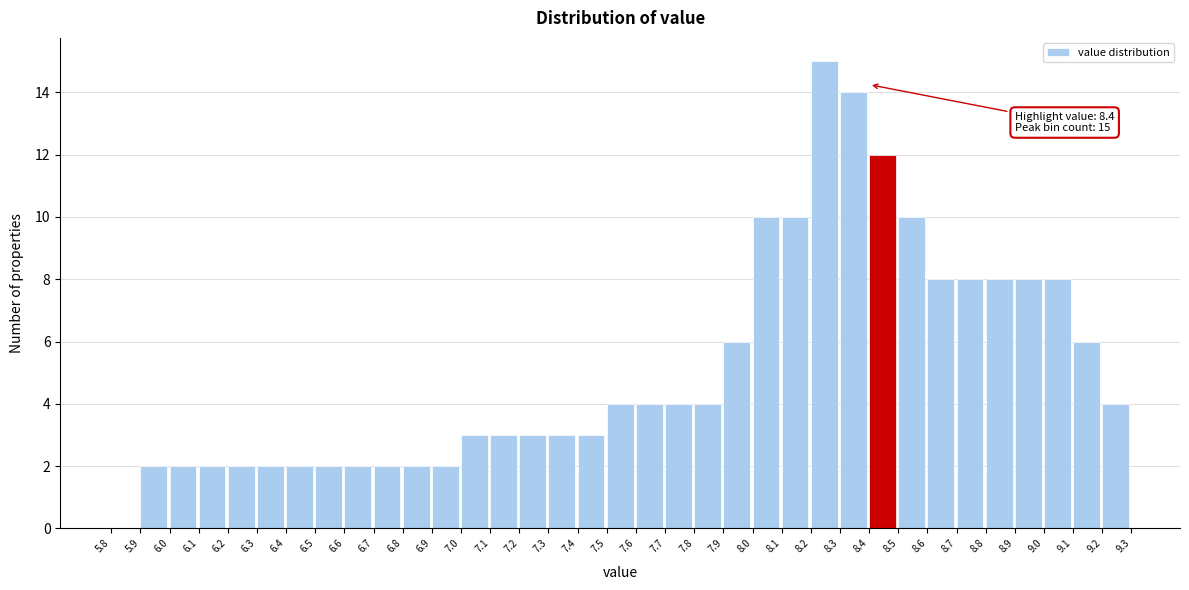

Which range on the x-axis has the tallest bar?

8.2 to 8.3